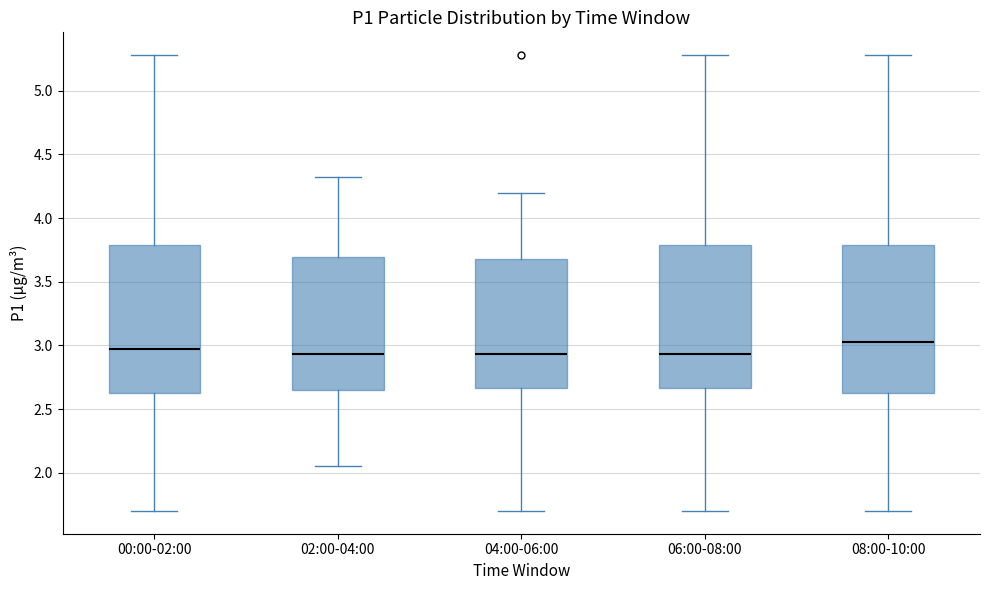

Reading left to right, read every box against the y-axis: the position of its median line, the range the box covers, and the ends of its whiskers. The values are not printed on the chart, so give them approximately, as read against the axis.

00:00-02:00: median 3.00, box 2.65 to 3.80, whiskers 1.70 to 5.30
02:00-04:00: median 2.95, box 2.65 to 3.70, whiskers 2.05 to 4.30
04:00-06:00: median 2.95, box 2.65 to 3.70, whiskers 1.70 to 4.20
06:00-08:00: median 2.95, box 2.65 to 3.80, whiskers 1.70 to 5.30
08:00-10:00: median 3.05, box 2.65 to 3.80, whiskers 1.70 to 5.30